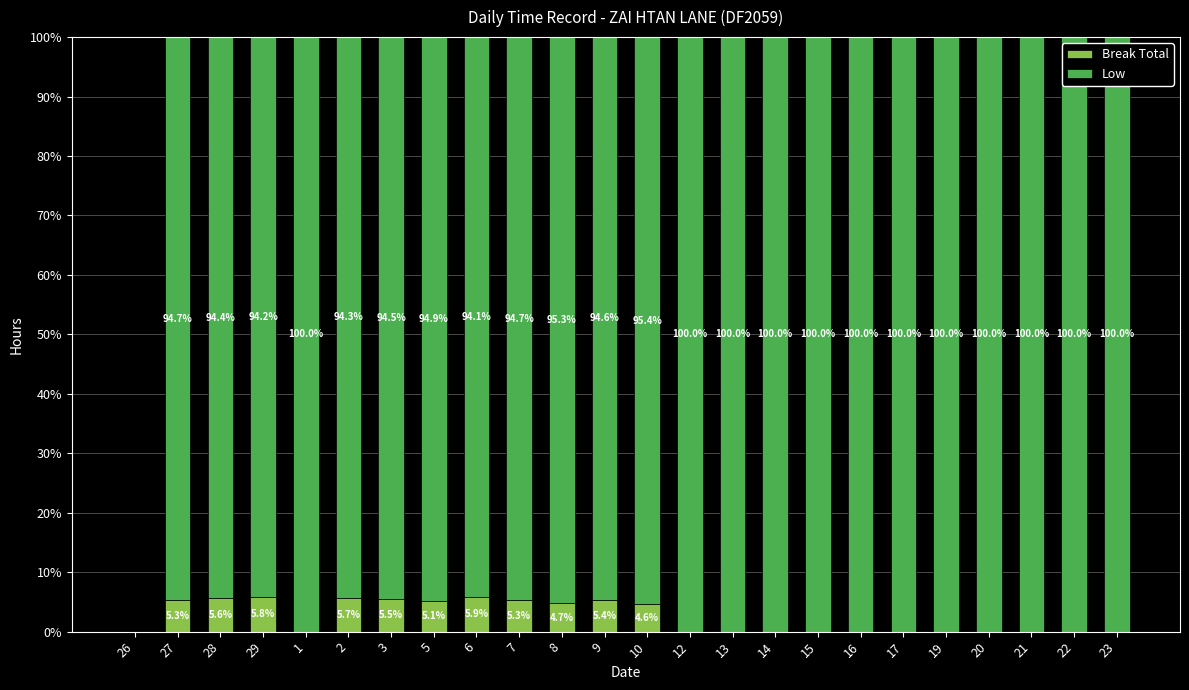

What value does the Break Total series have at 2?

5.7